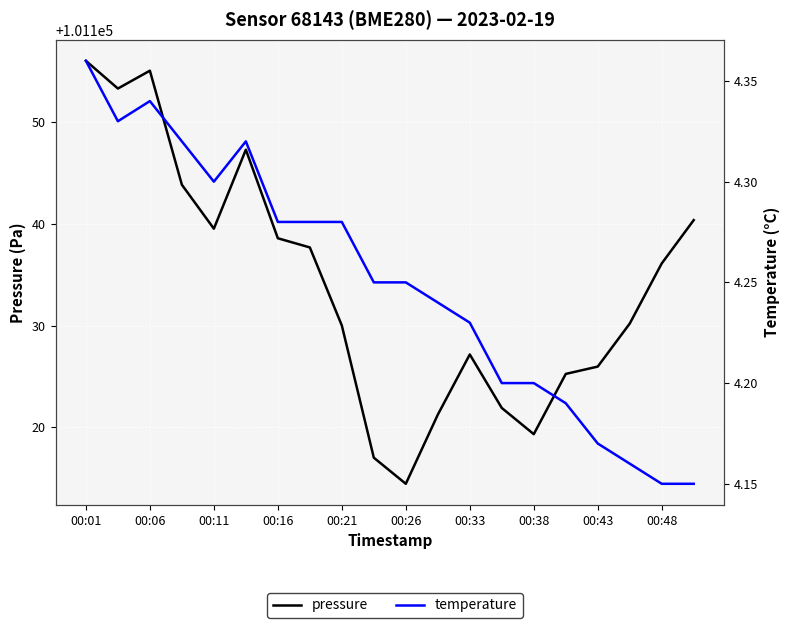

At how many categories does at least one series exceed 2025?

20